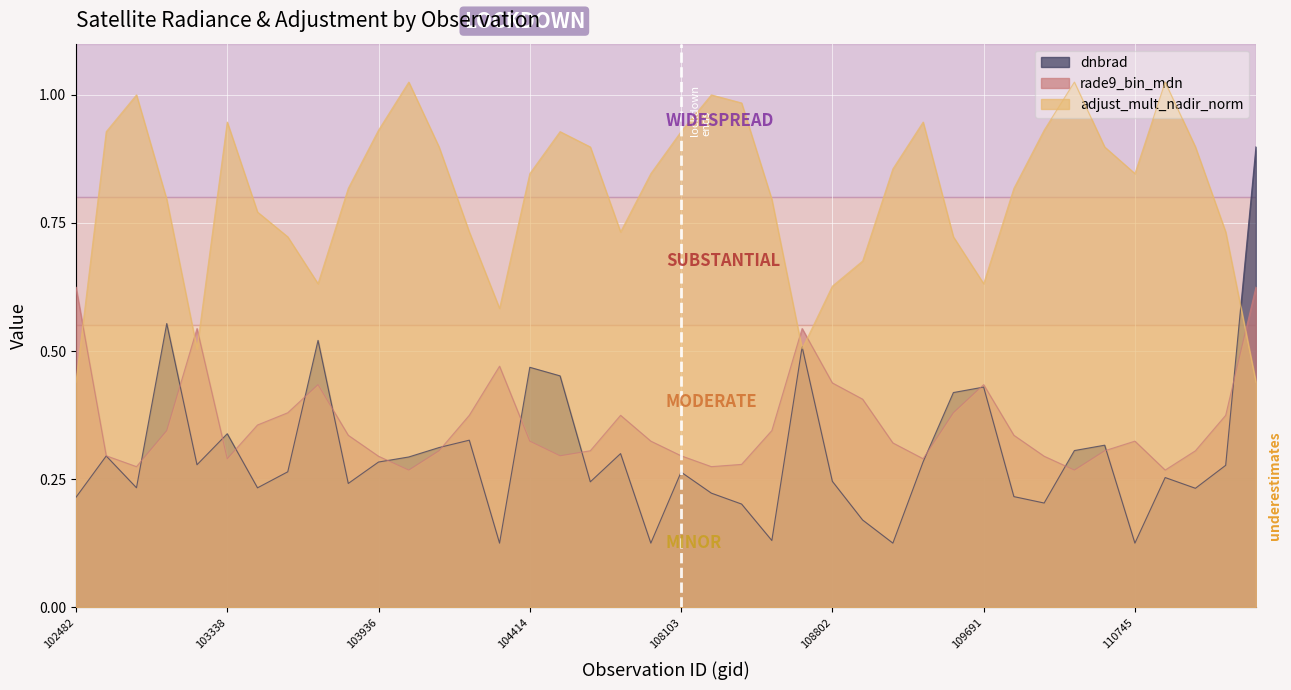

Which series has the largest total across all categories?

adjust_mult_nadir_norm